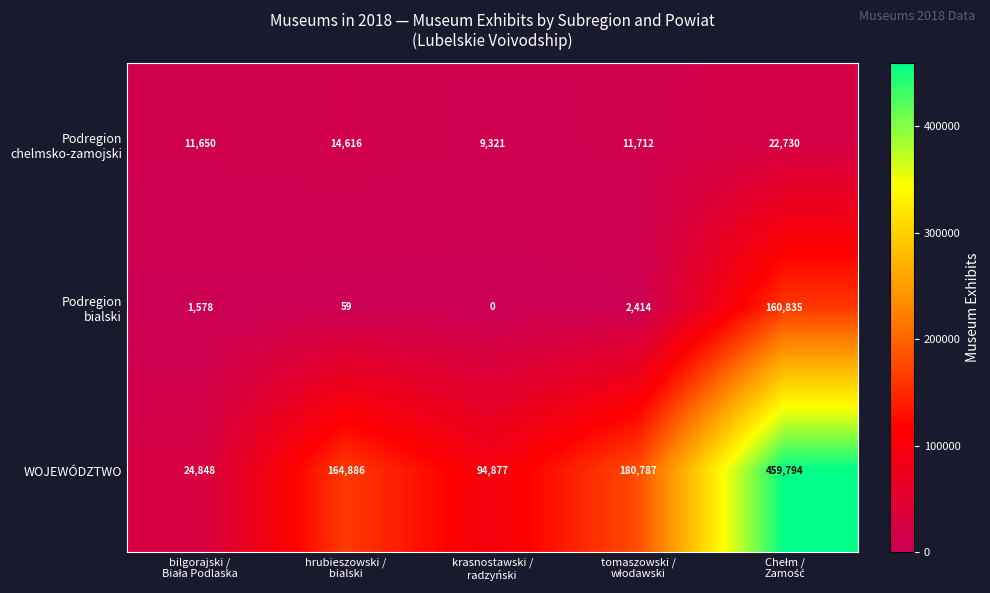

Which series has the largest total across all categories?

WOJEWÓDZTWO